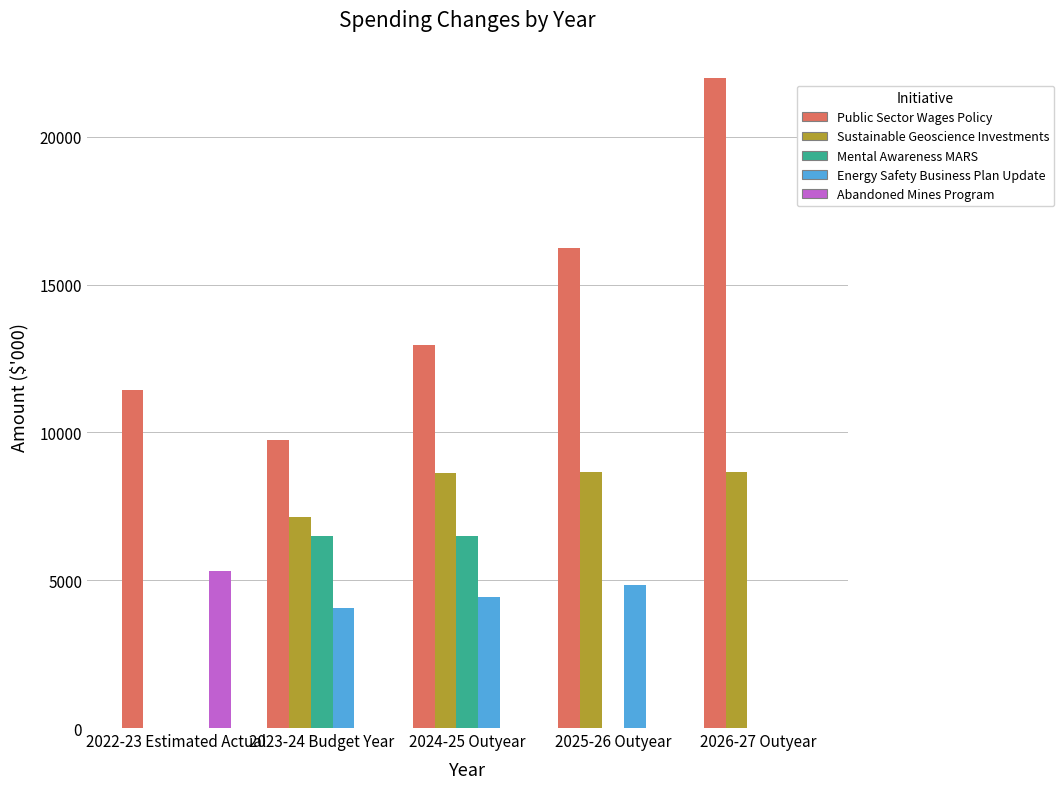

What is the average value of the Public Sector Wages Policy series?

14480